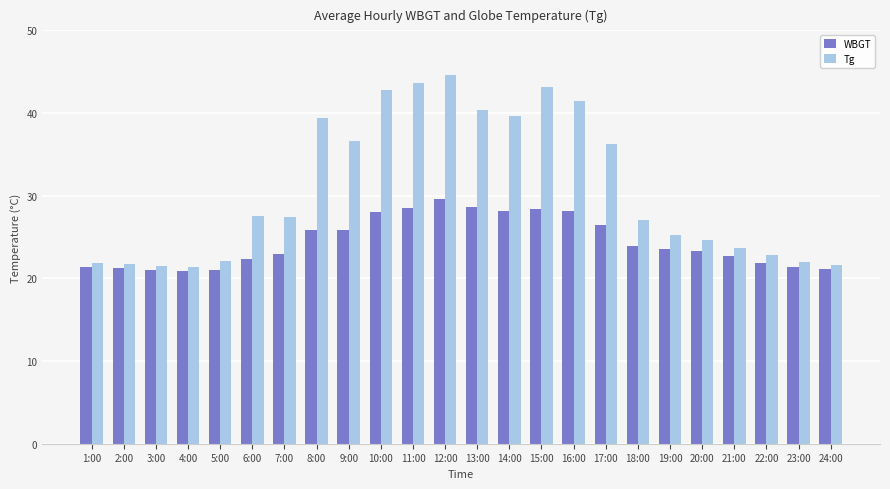

Is the value of Tg at 22:00 greater than the value of WBGT at 3:00?

Yes